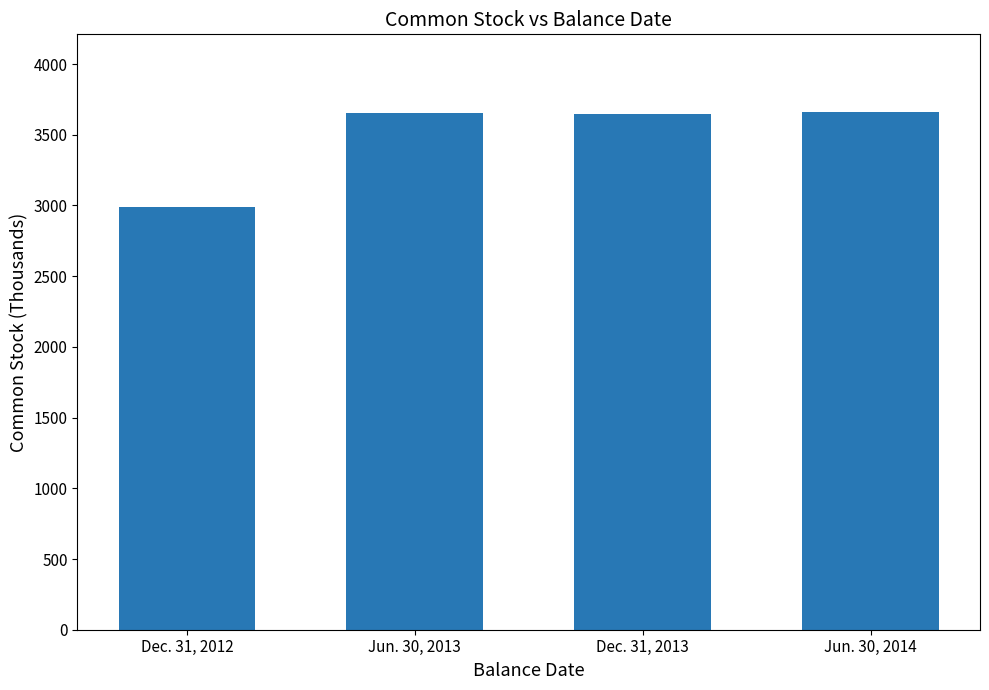

What is the greatest value displayed?

3661